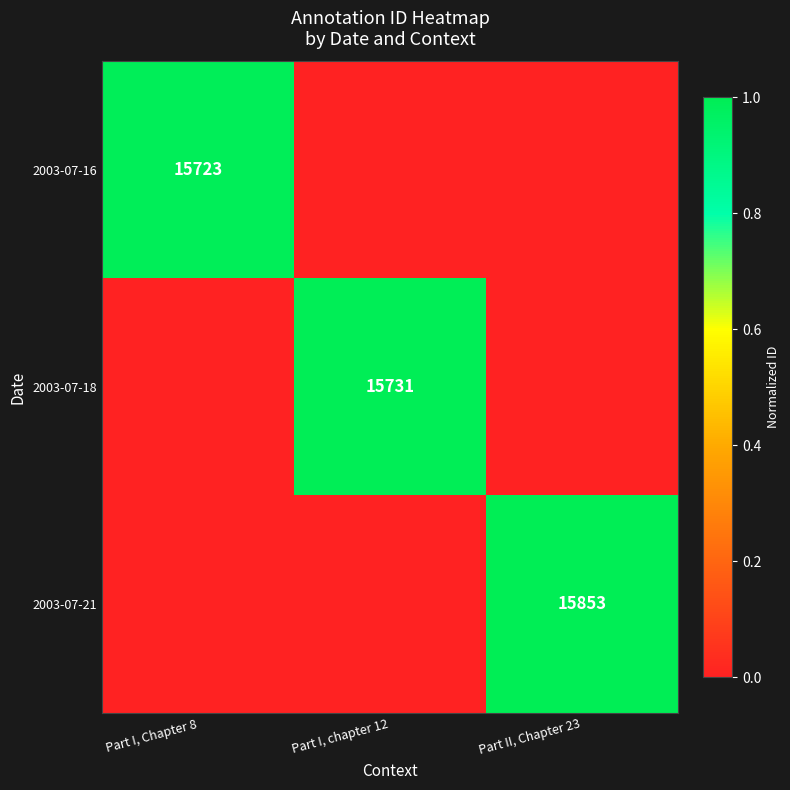

Is it true that 2003-07-21 equals 15853 at Part II, Chapter 23?

True